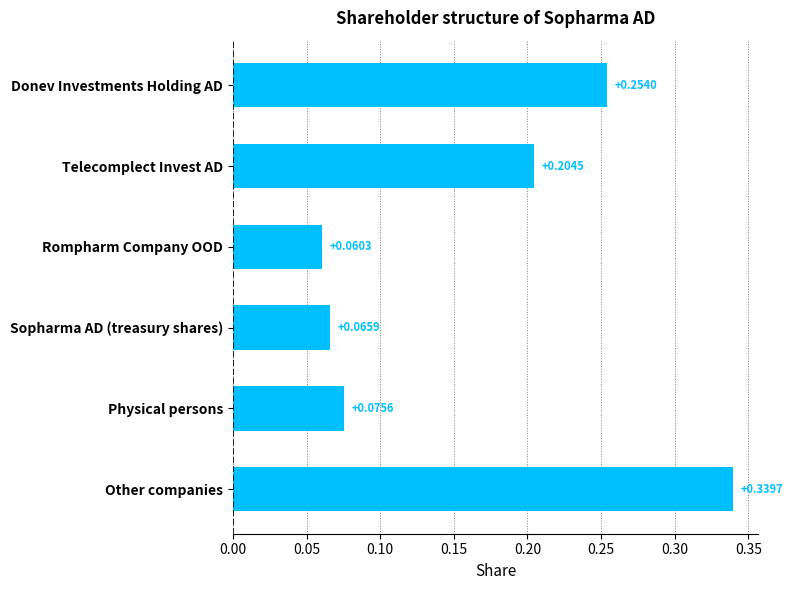

Count the number of categories in the chart.

6